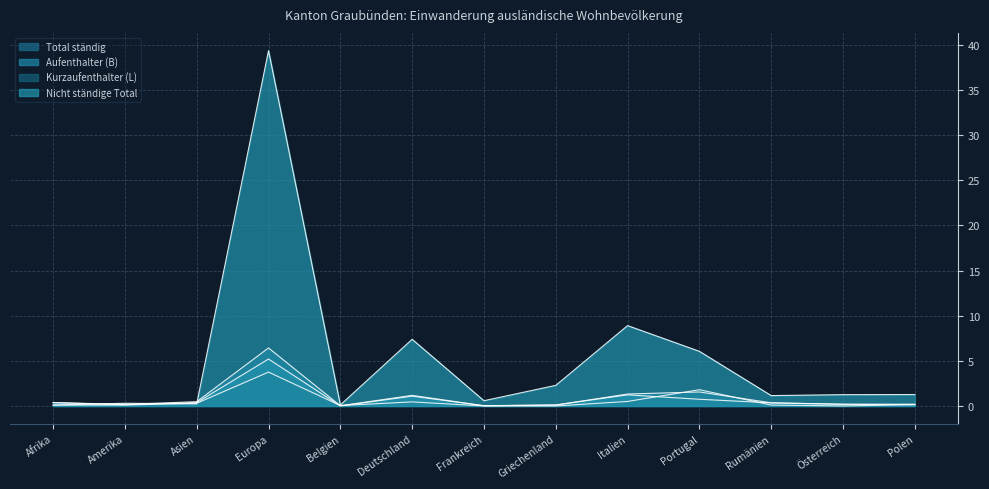

At how many categories does at least one series exceed 15?

1